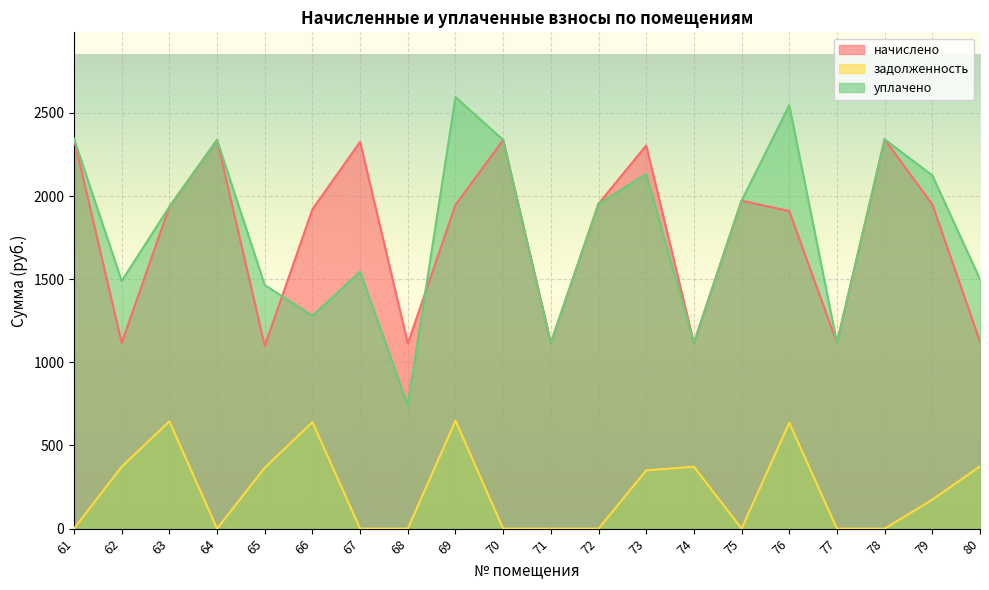

The задолженность series shows 0.0 at 72. True or false?

True